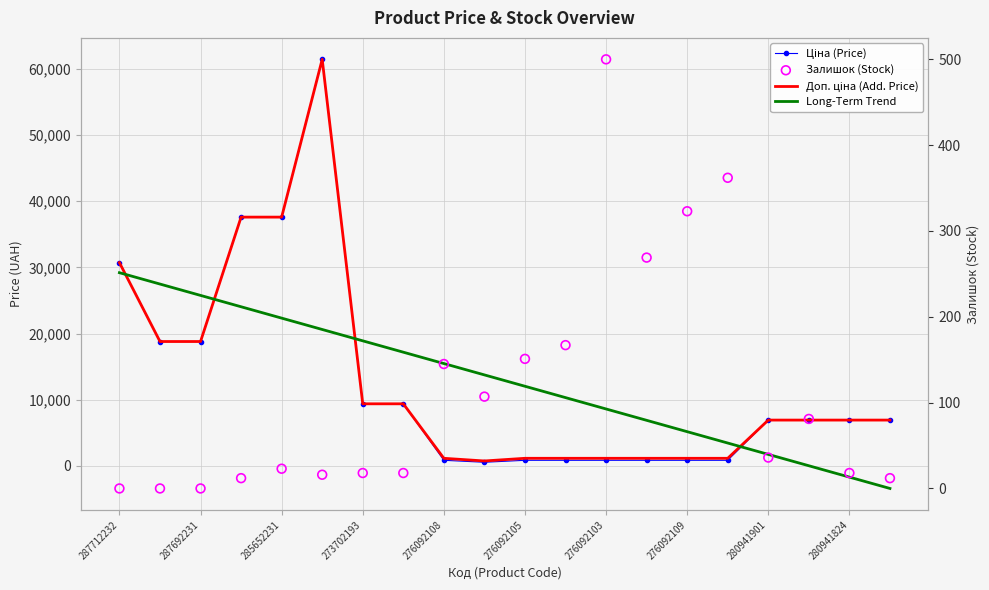

Which series contains the highest Y value?

Ціна (Price)